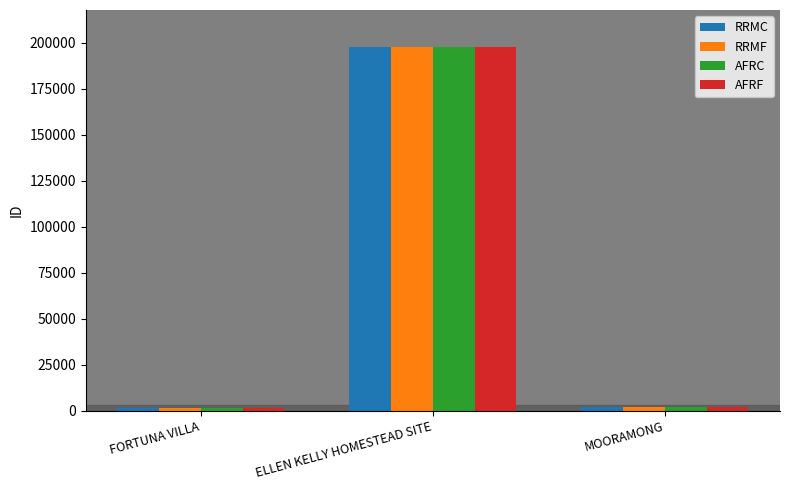

What is the difference between the RRMF values at ELLEN KELLY HOMESTEAD SITE and FORTUNA VILLA?

195871